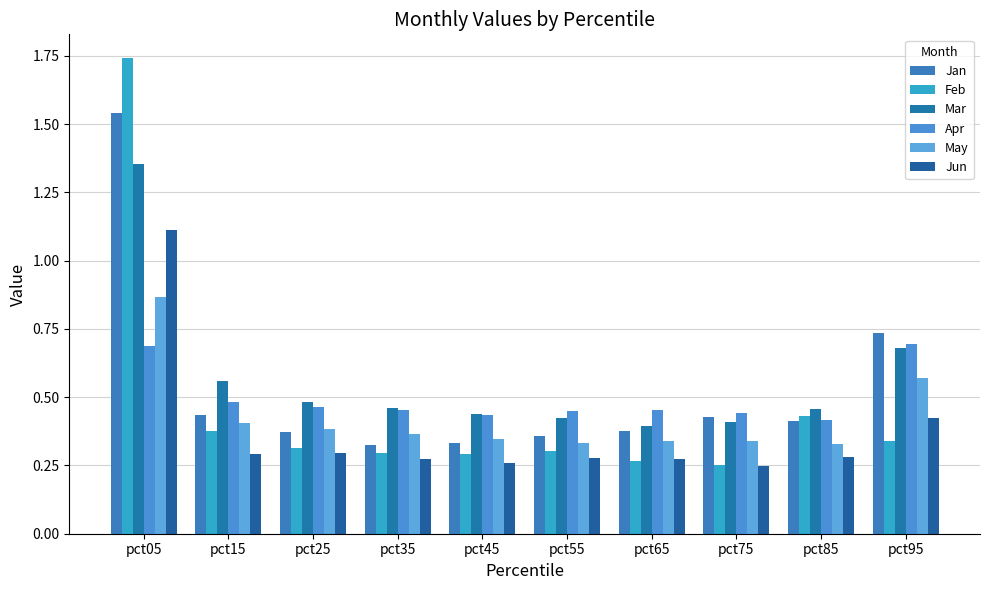

Rank the series by their maximum value, from highest to lowest.

Feb, Jan, Mar, Jun, May, Apr